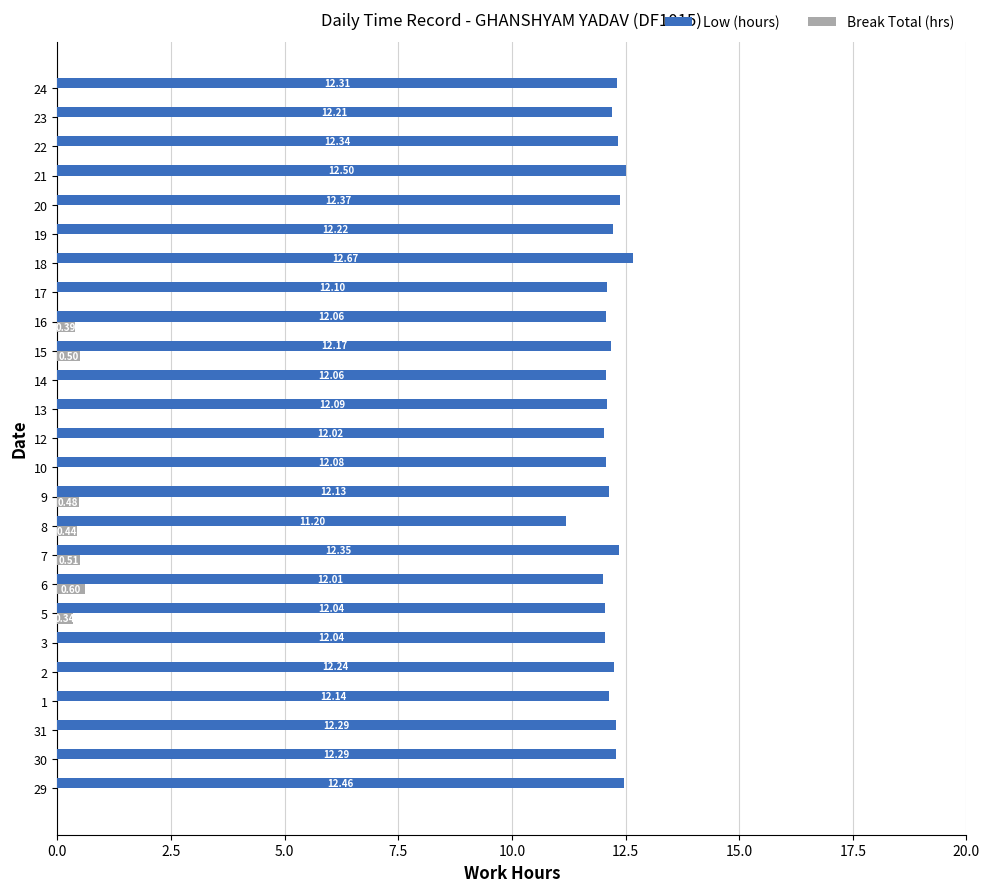

What is the maximum value shown in the chart?

12.7